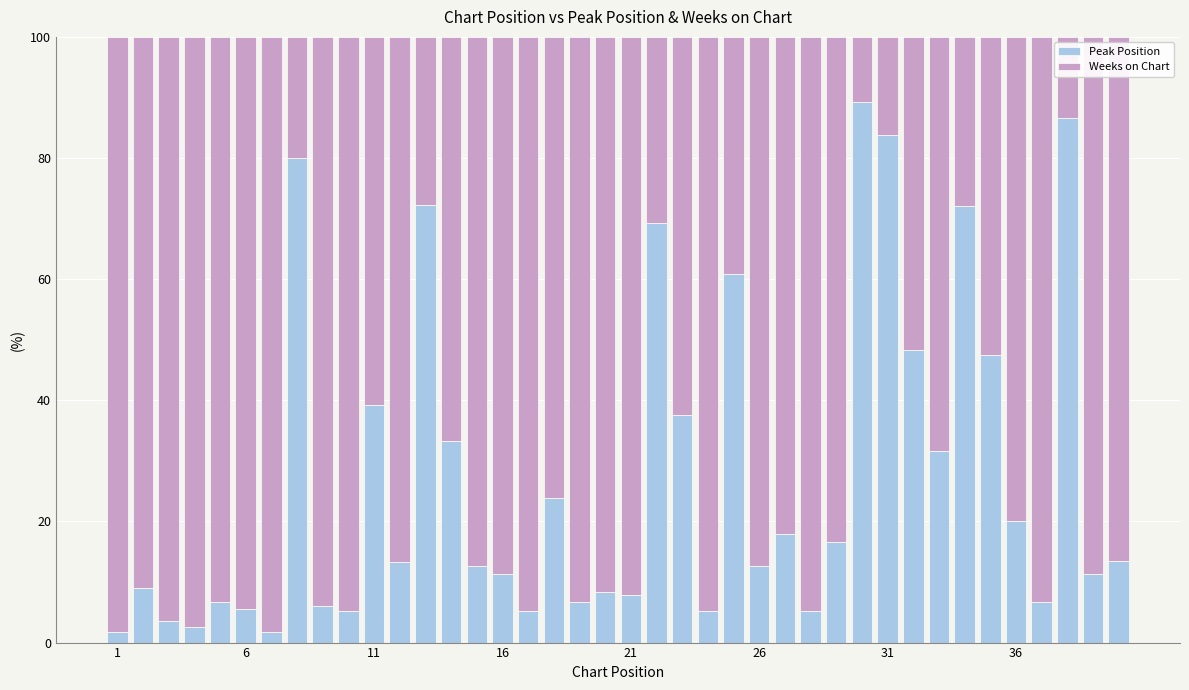

What is the highest value of the Peak Position series?

89.3